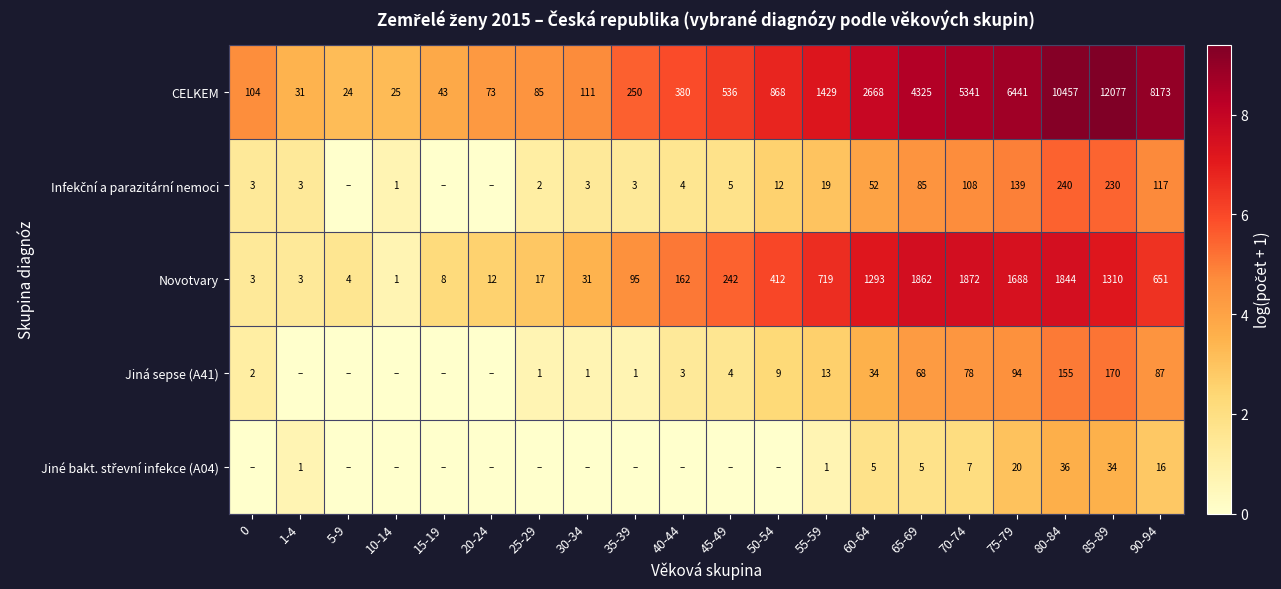

At how many categories does at least one series exceed 0?

20